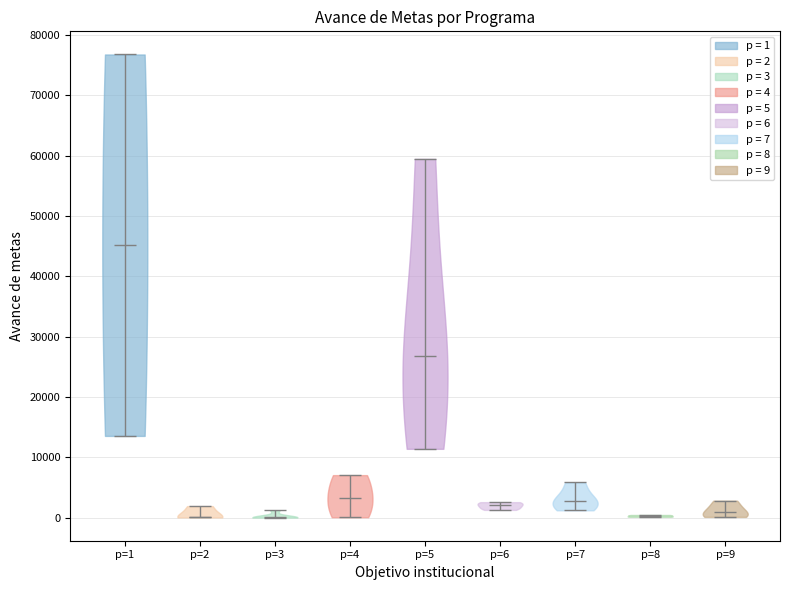

Reading left to right, read every violin against the y-axis: where its median line is, and the lowest and highest points it reaches. The values are not printed on the chart, so give them approximately, as read against the axis.

p=1: median line 45000, lowest point 14000, highest point 77000
p=2: median line 0, lowest point 0, highest point 2000
p=3: median line 0, lowest point 0, highest point 1000
p=4: median line 3000, lowest point 0, highest point 7000
p=5: median line 27000, lowest point 11000, highest point 59000
p=6: median line 2000, lowest point 1000, highest point 3000
p=7: median line 3000, lowest point 1000, highest point 6000
p=8: median line 0, lowest point 0, highest point 0
p=9: median line 1000, lowest point 0, highest point 3000